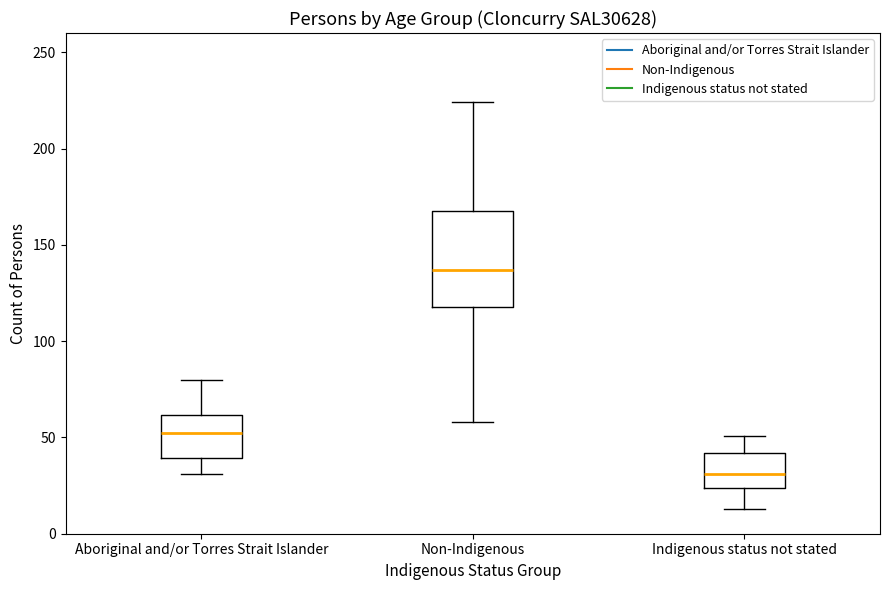

Comparing the boxes themselves (not the whiskers), which one is the tallest?

Non-Indigenous